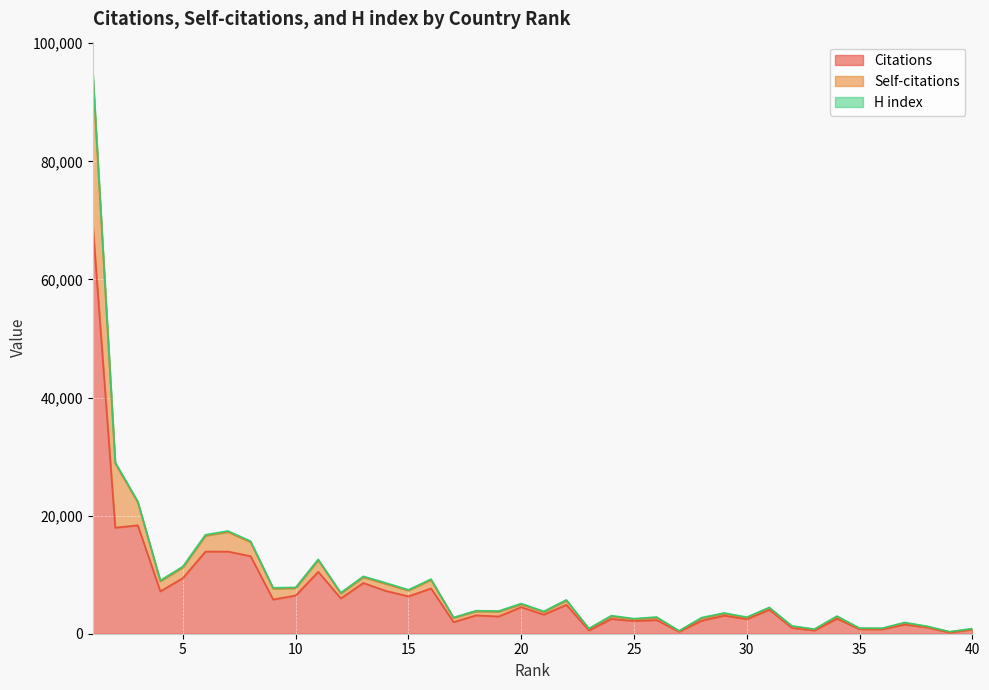

True or false: Self-citations and Citations intersect in this chart.

False